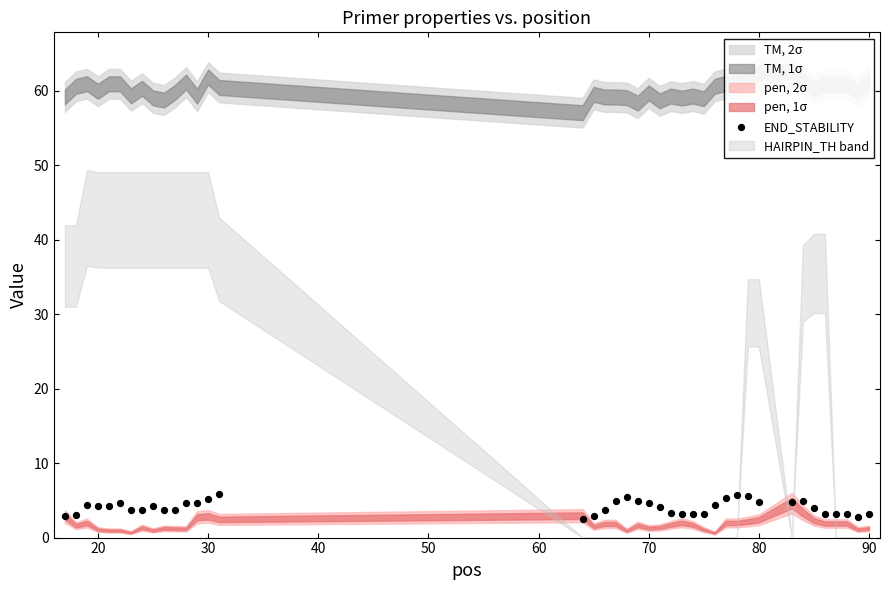

What is the range of Y values (max minus min)?

3.3